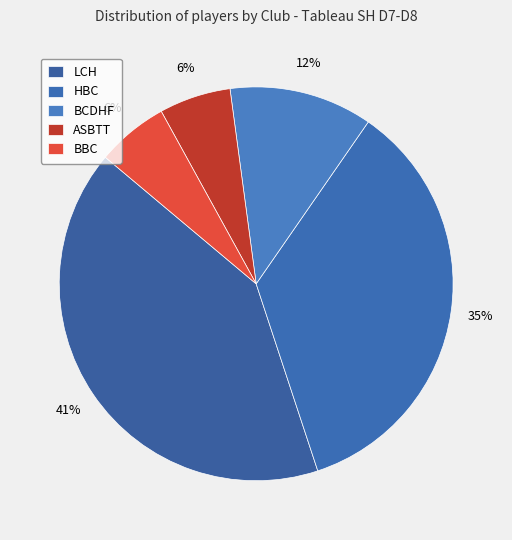

To the nearest percent, what percentage of the pie is BCDHF?

12%